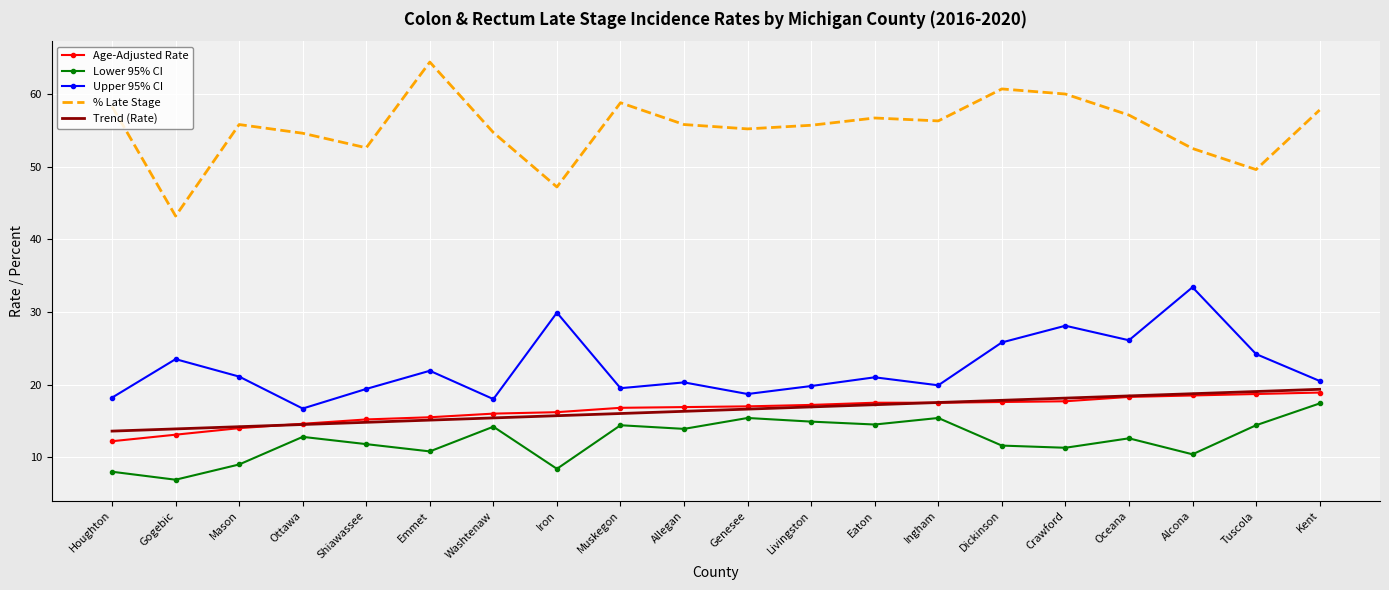

True or false: Trend (Rate) has a value of 16.0 at Muskegon.

True